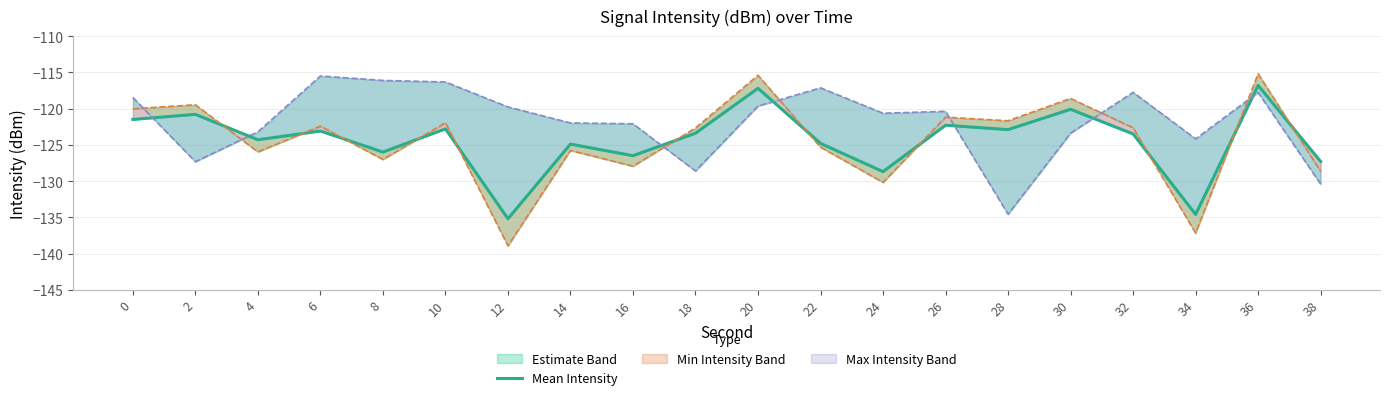

Rank the categories by value from lowest to highest.

12, 34, 24, 38, 16, 8, 14, 22, 4, 32, 18, 6, 28, 10, 26, 0, 2, 30, 20, 36